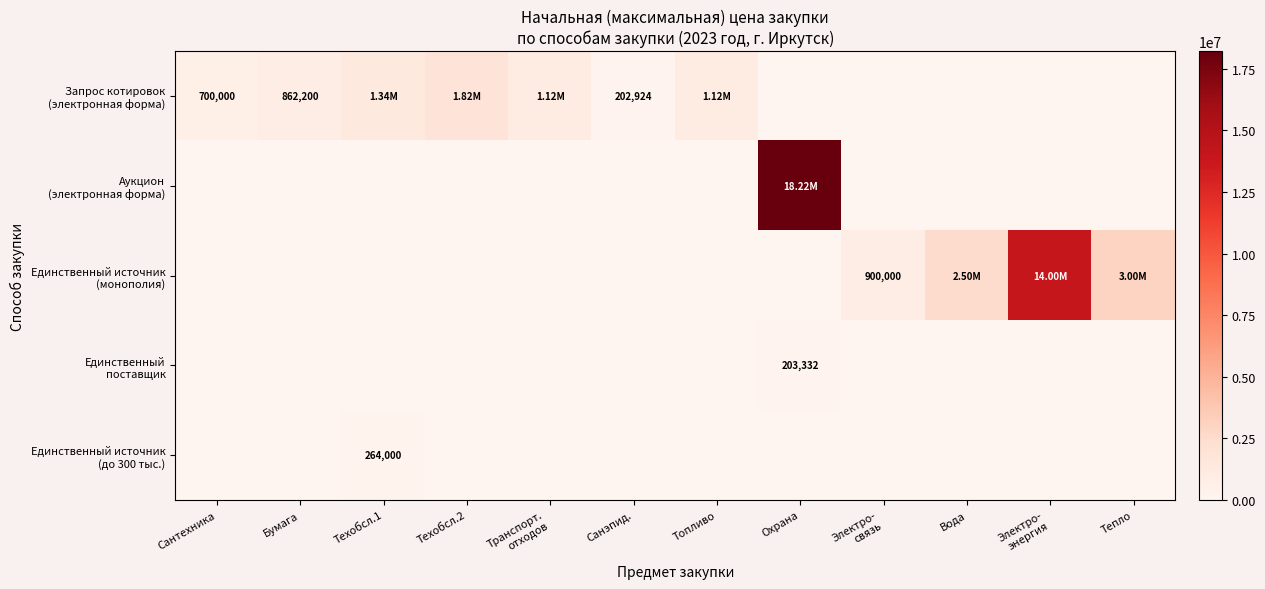

Is it true that Единственный поставщик equals -121010.7 at Техобсл.1?

False